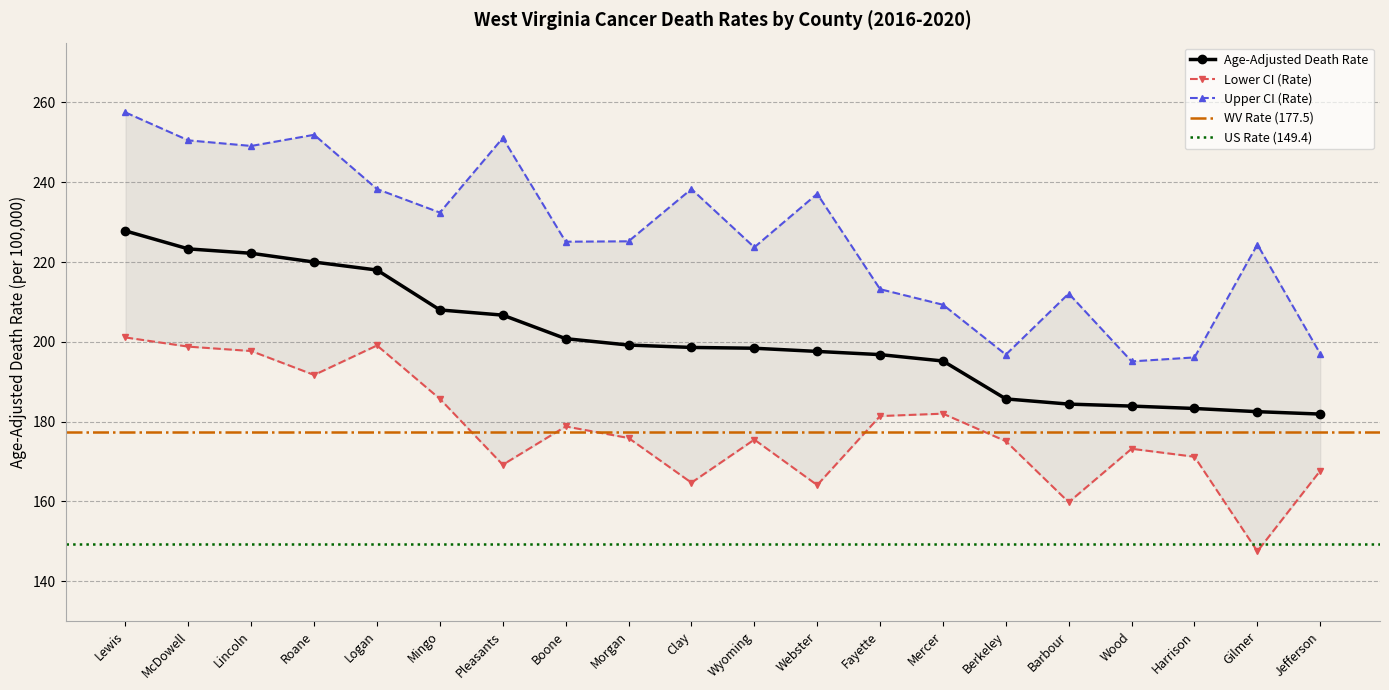

What is the spread (max minus min) of values at Pleasants?

81.9